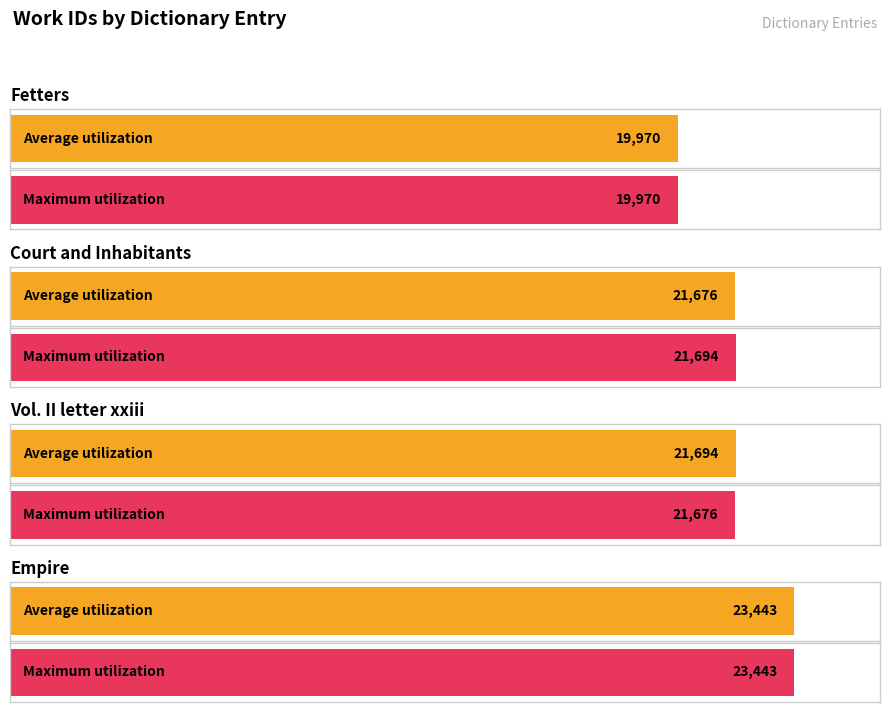

What is the sum of the Maximum utilization values at Vol. II letter xxiii and Fetters?

41646